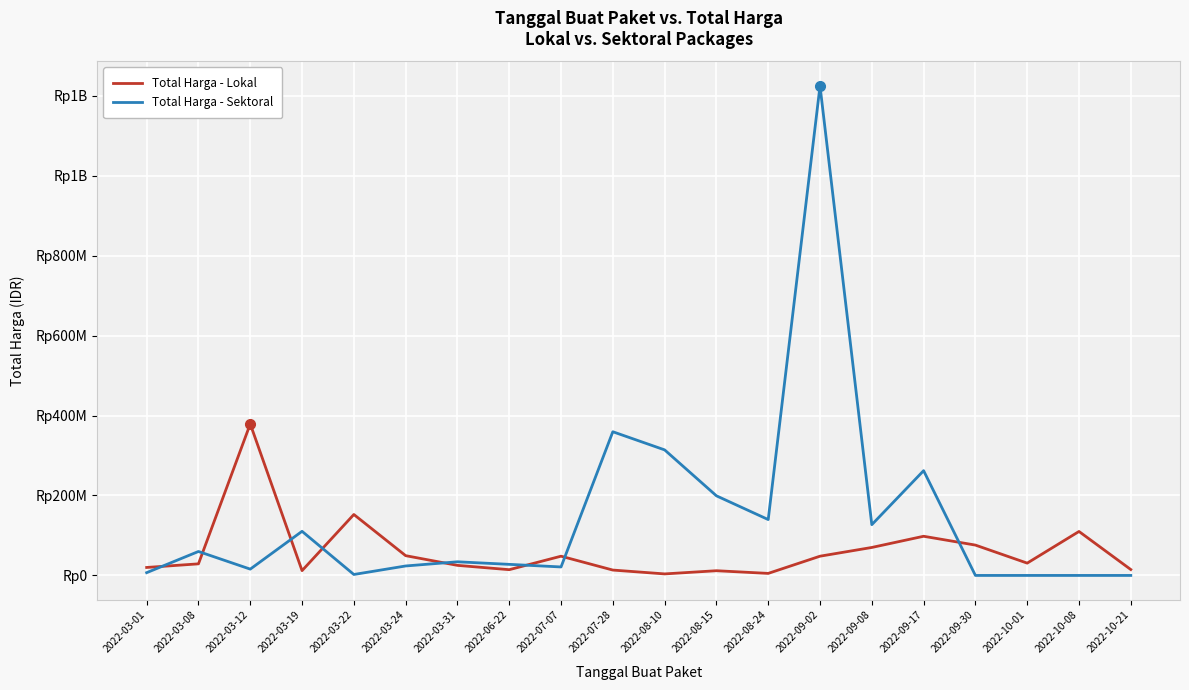

What are all the series names shown in the legend?

Total Harga - Lokal, Total Harga - Sektoral